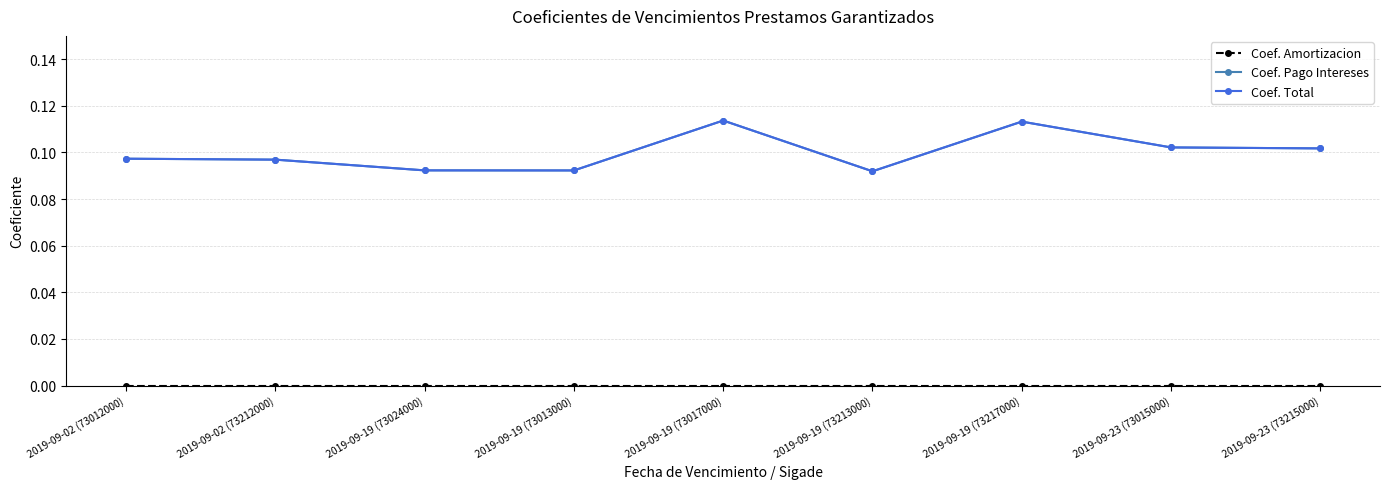

What is the value of the Coef. Pago Intereses point at the 4th from the left?

0.1